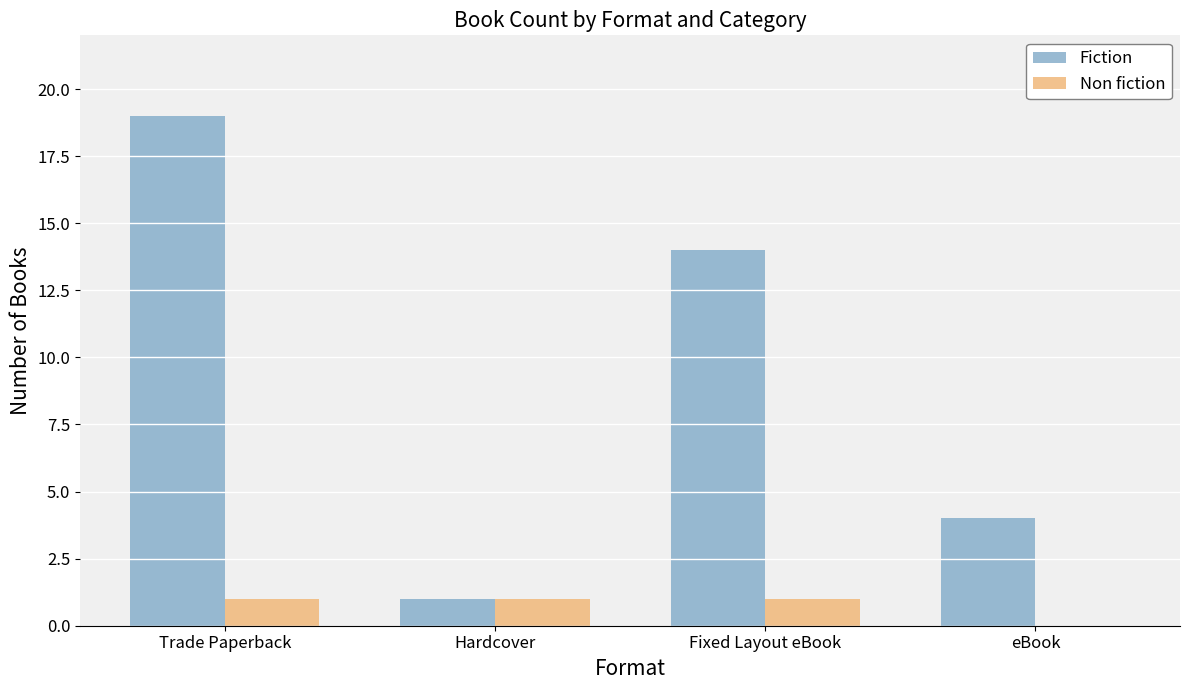

Reading left to right, what are all the values shown in this chart?

Fiction: 19	1	14	4
Non fiction: 1	1	1	0